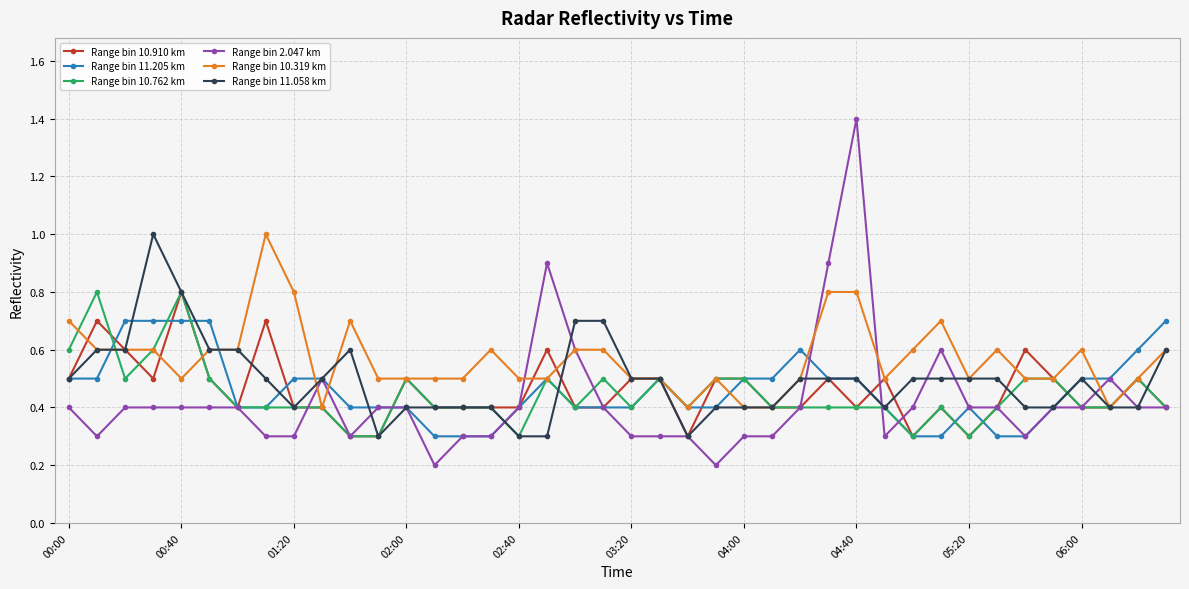

True or false: Range bin 10.319 km has more than 1 points higher than both neighbors.

True